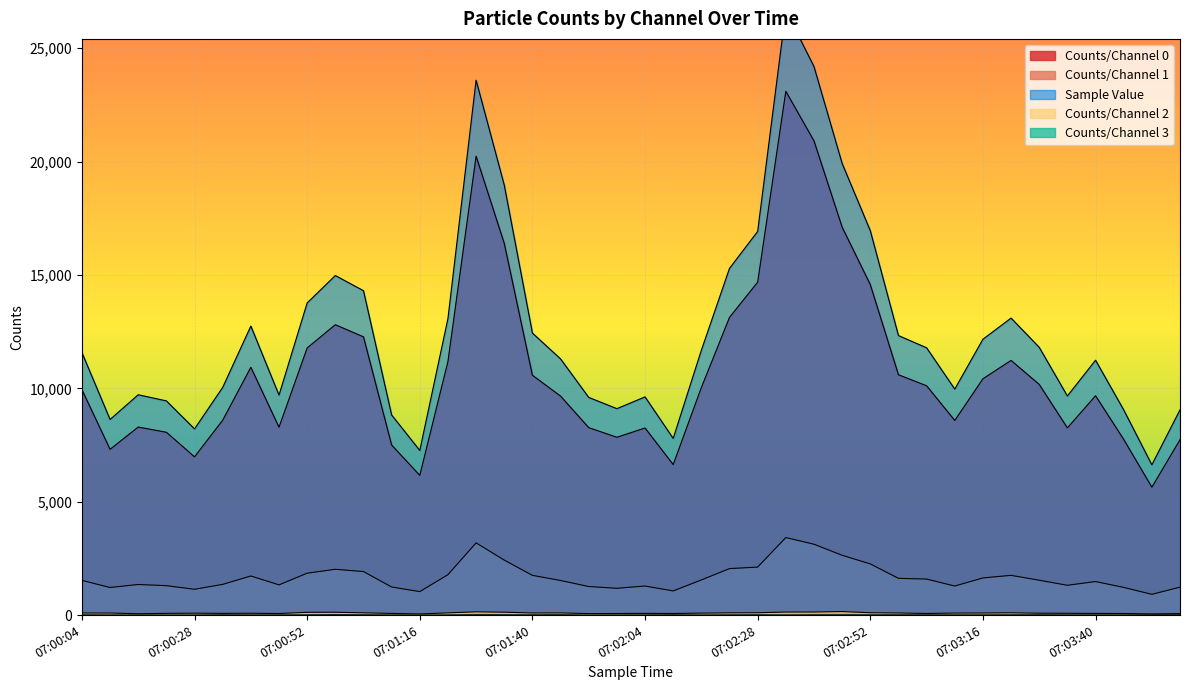

How many interior local valleys does the Counts/Channel 0 series have?

9